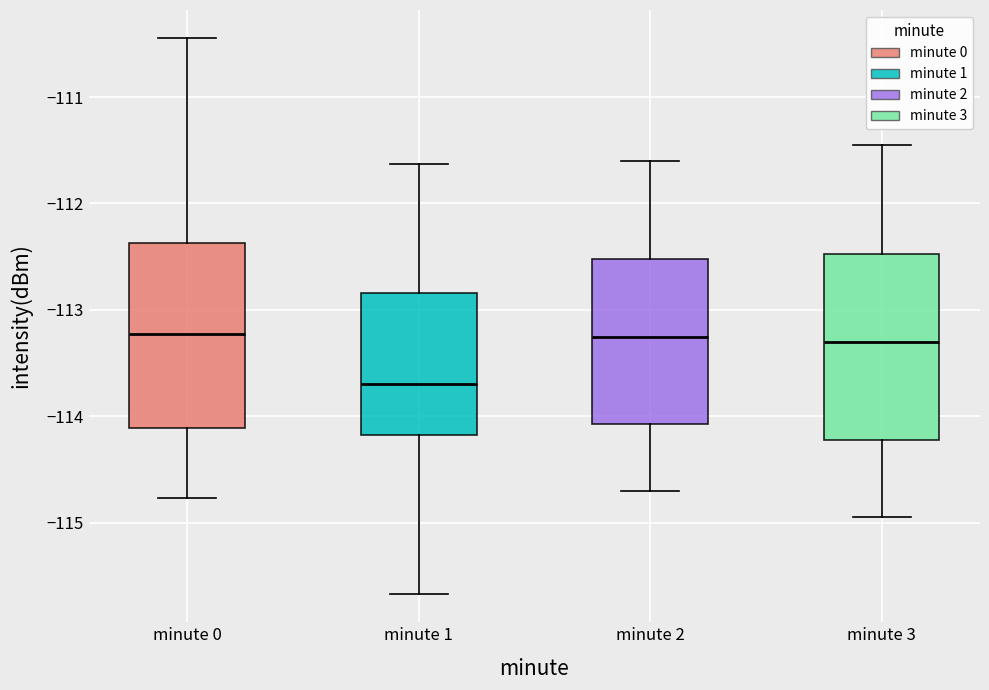

Where does the lower whisker of the box for minute 1 end on the y-axis? The values are not printed on the chart, so give them approximately, as read against the axis.

-115.7